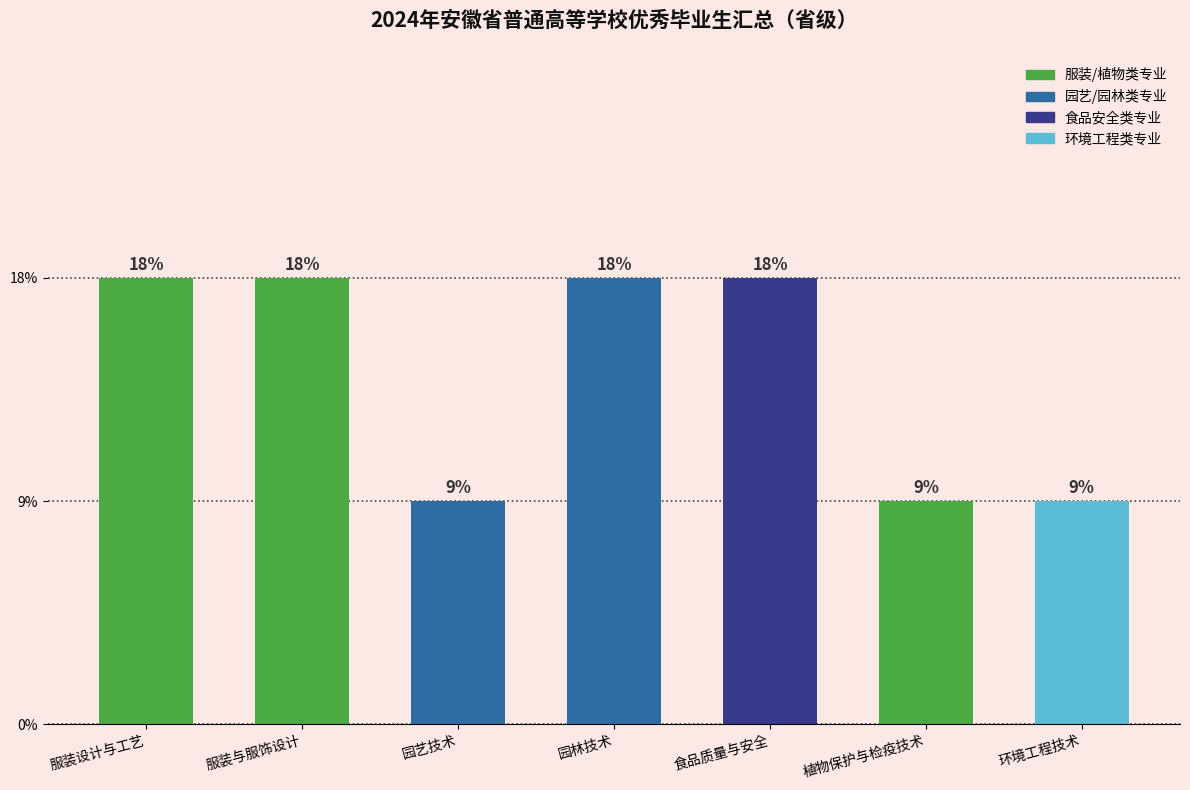

Rank the categories by value from highest to lowest.

服装设计与工艺, 服装与服饰设计, 园林技术, 食品质量与安全, 园艺技术, 植物保护与检疫技术, 环境工程技术